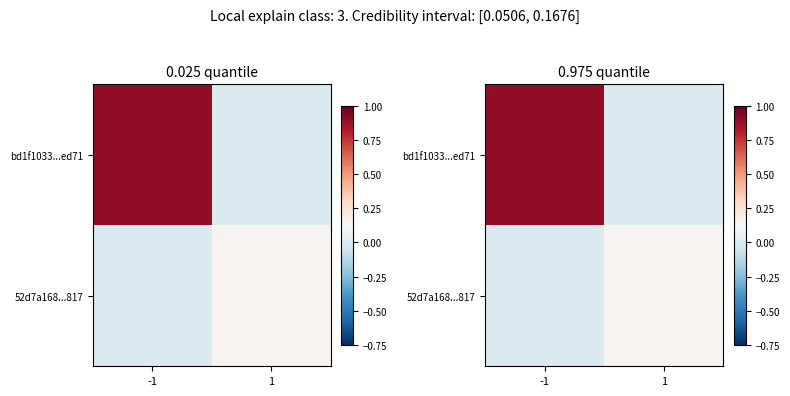

List the labels in order of 52d7a168...817 value, largest first.

1, -1